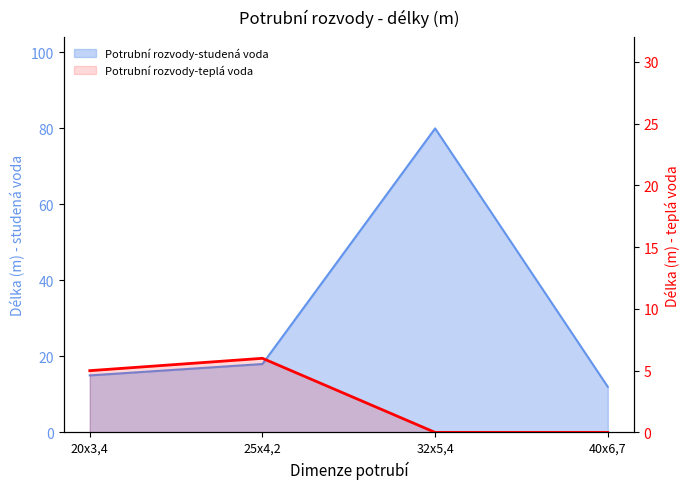

True or false: the data shows 0 at 40x6,7.

True